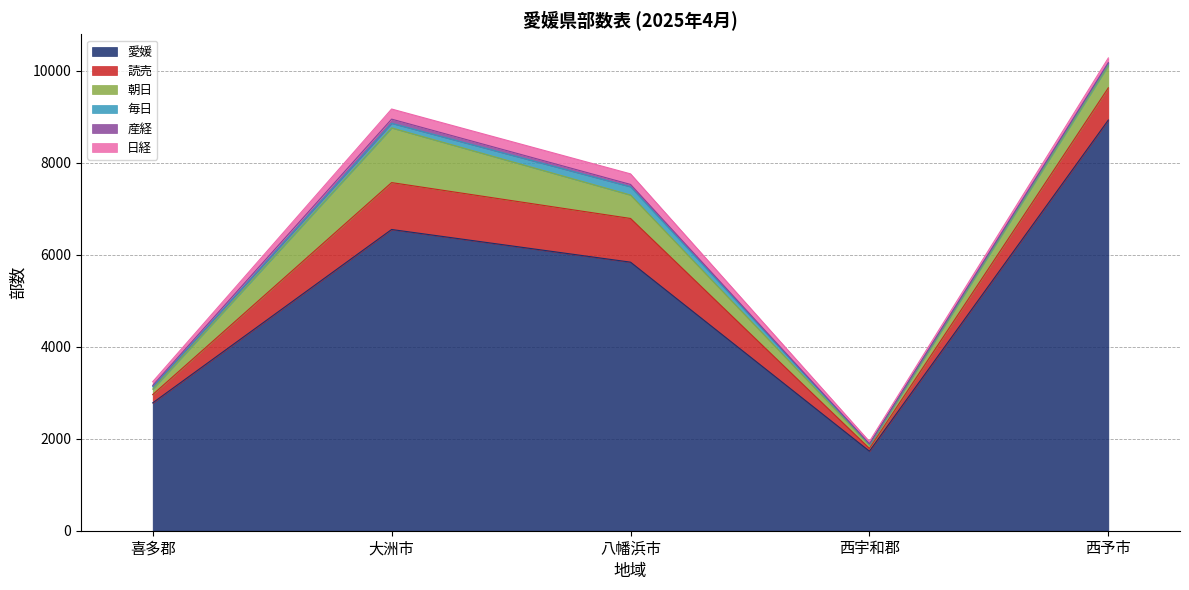

Between 八幡浜市 and 喜多郡, which is larger?

八幡浜市